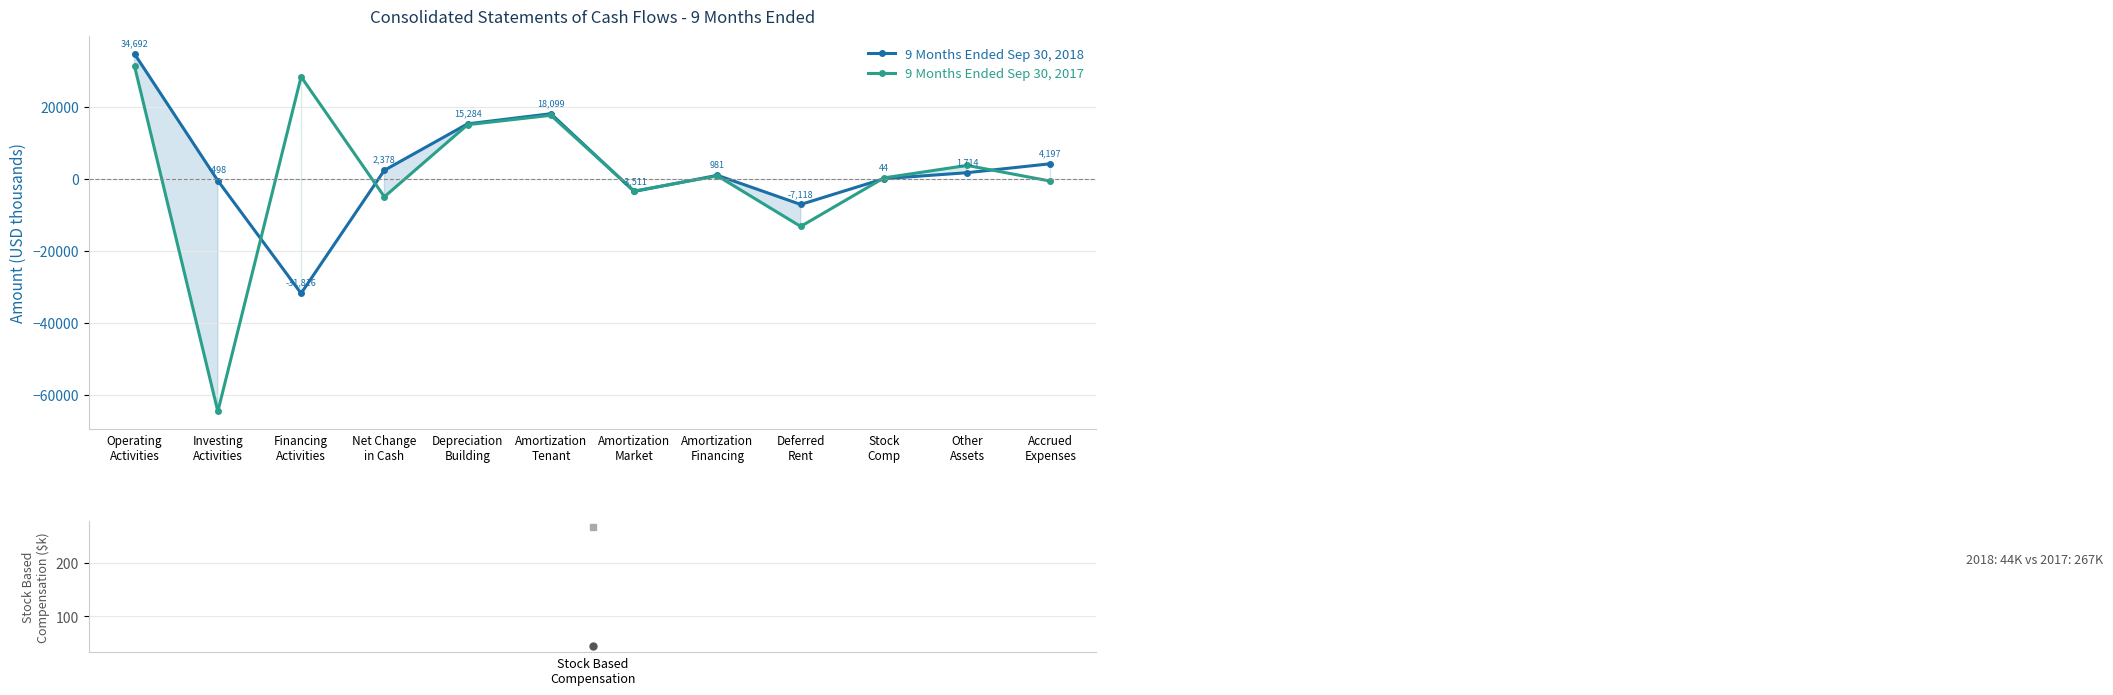

In 9 Months Ended Sep 30, 2018, how many points are higher than both neighbors (excluding endpoints)?

2